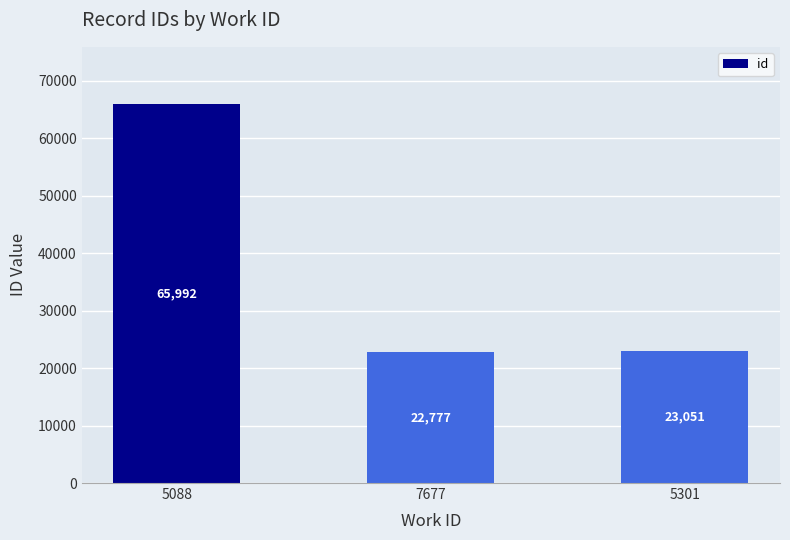

Does the chart contain stacked bars?

No